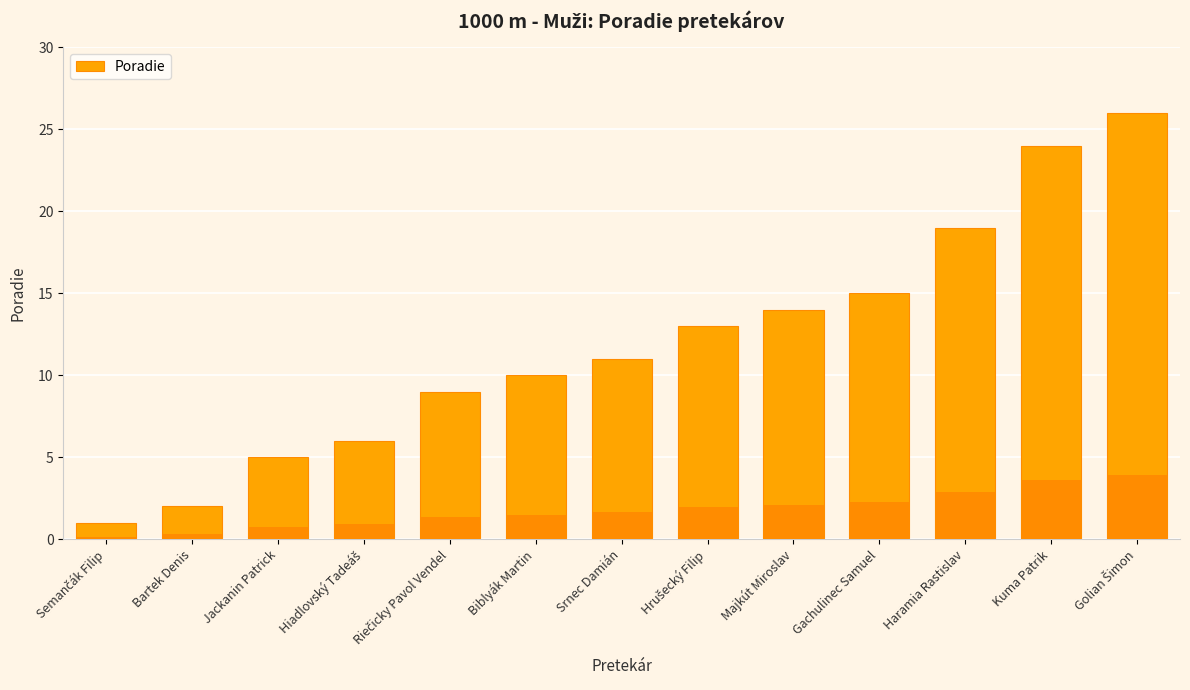

What is the average value?

12